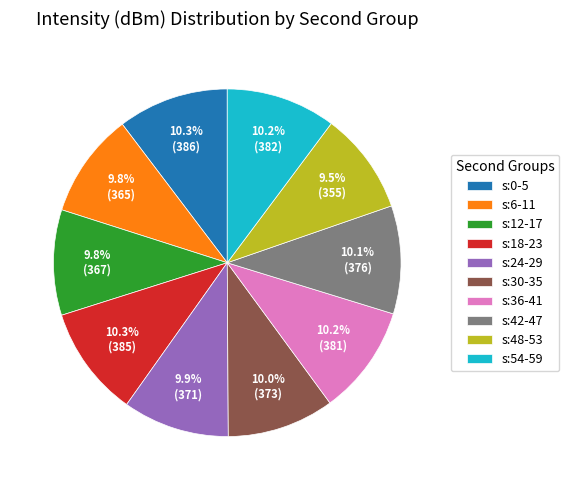

Is there a majority slice in this chart?

No